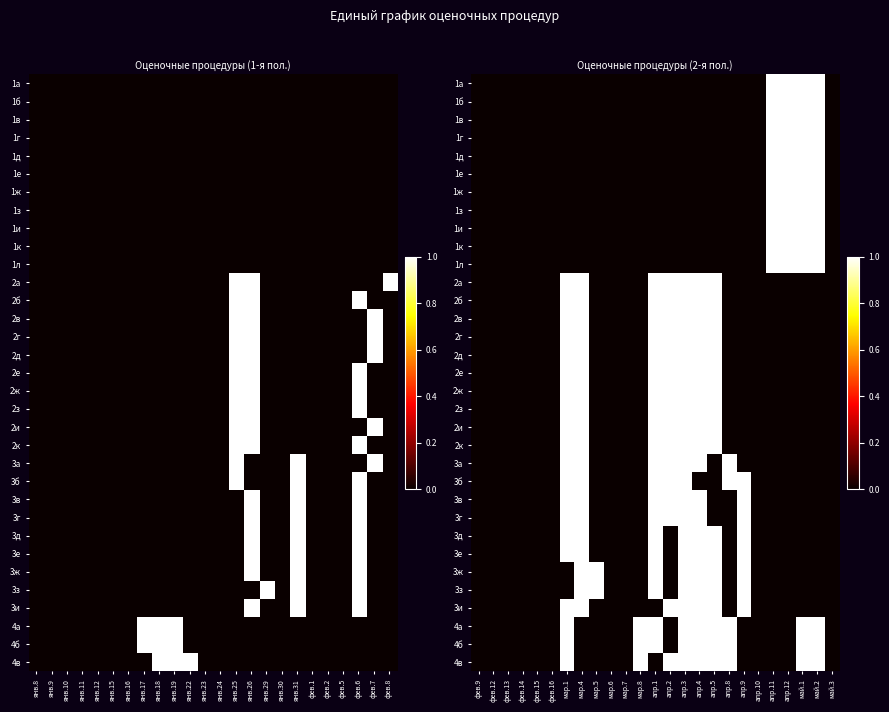

At which category is the sum across all series the highest?

апр.3